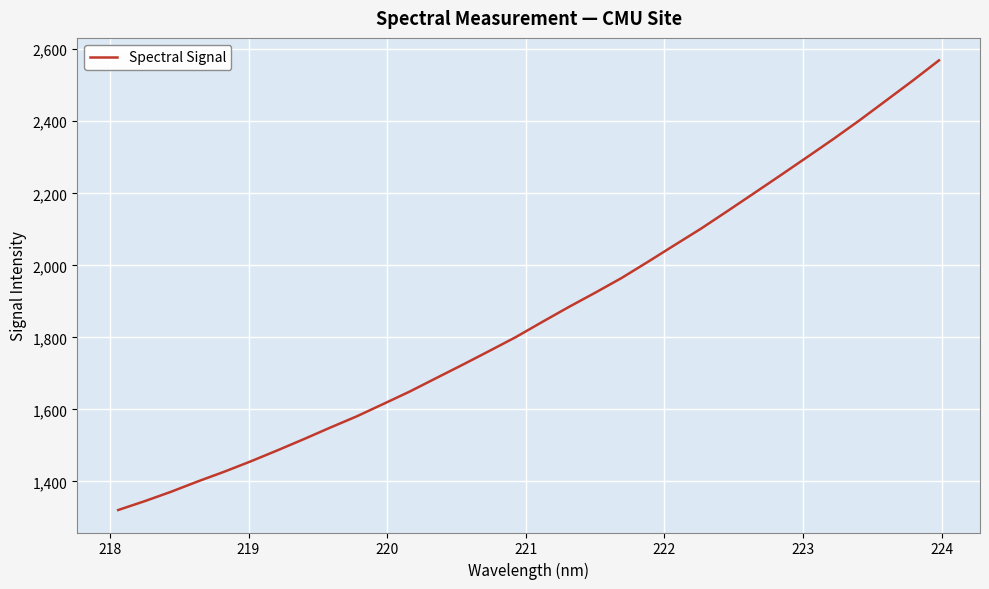

What is the smallest value displayed?

1320.3